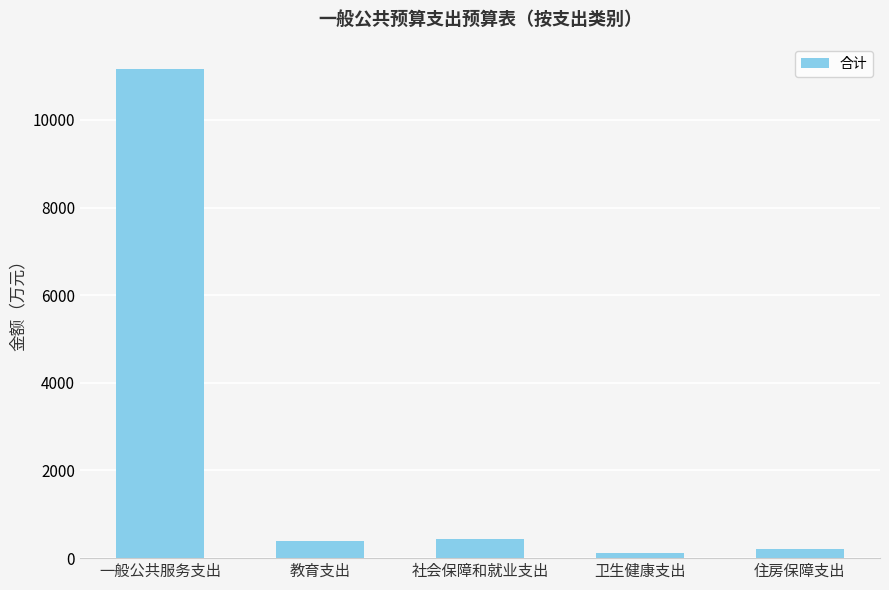

What is the smallest value displayed?

120.3